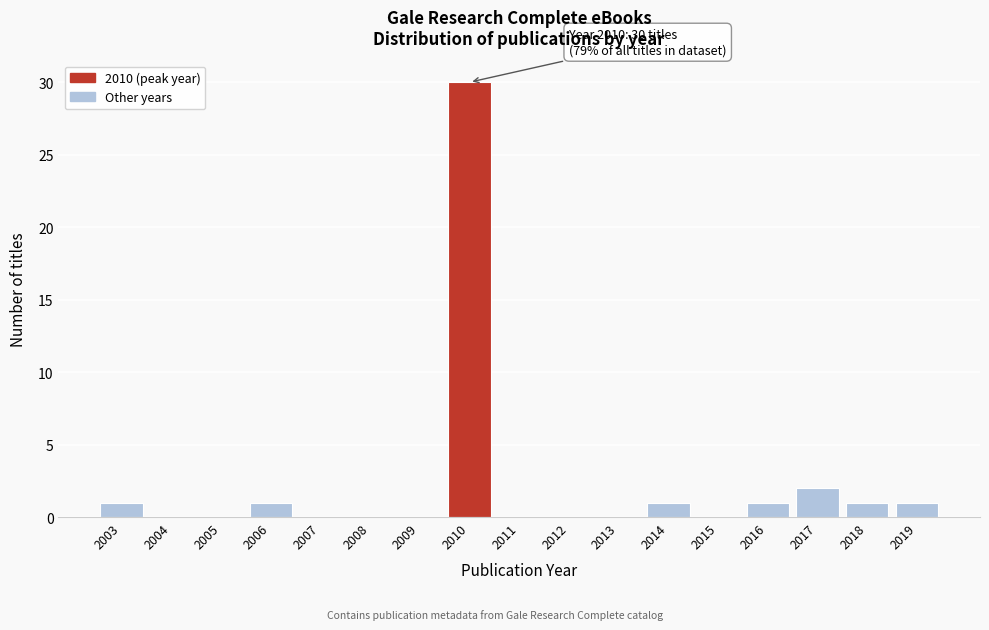

Reading left to right, what are all the values shown in this chart?

2003=1	2004=0	2005=0	2006=1	2007=0	2008=0	2009=0	2010=30	2011=0	2012=0	2013=0	2014=1	2015=0	2016=1	2017=2	2018=1	2019=1